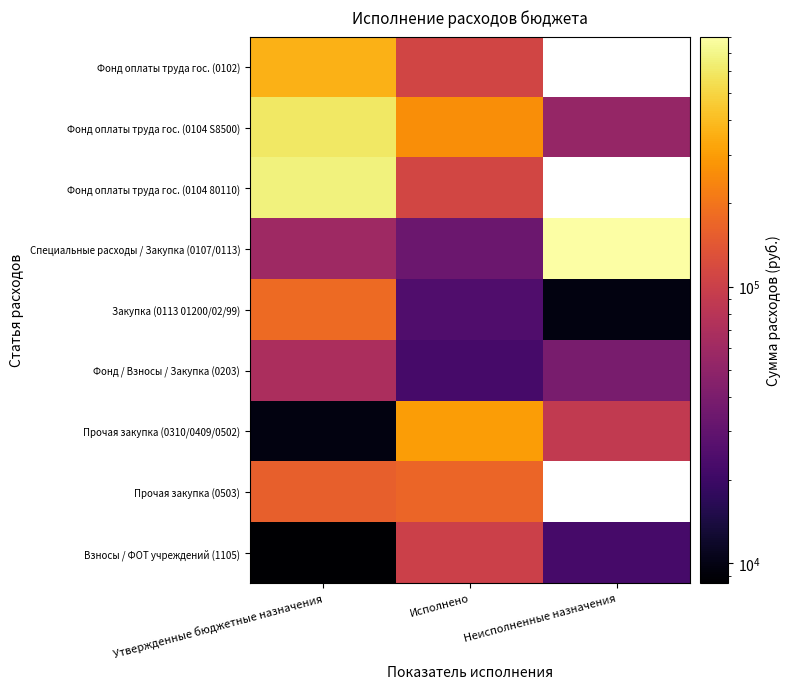

At which label does Специальные расходы / Закупка (0107/0113) reach its minimum?

Исполнено